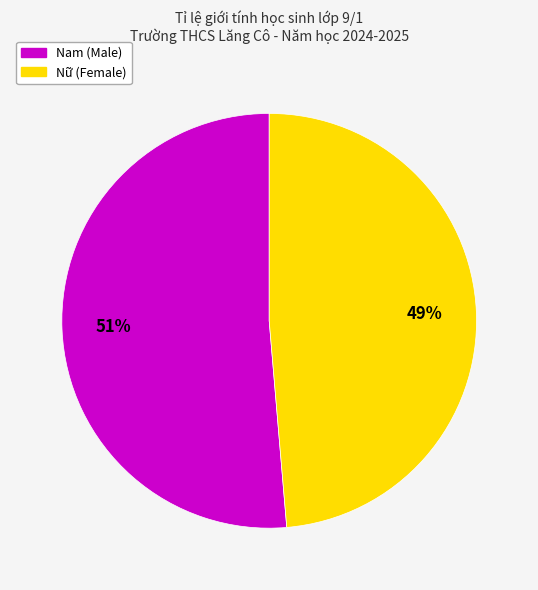

How many slices are in this pie chart?

2